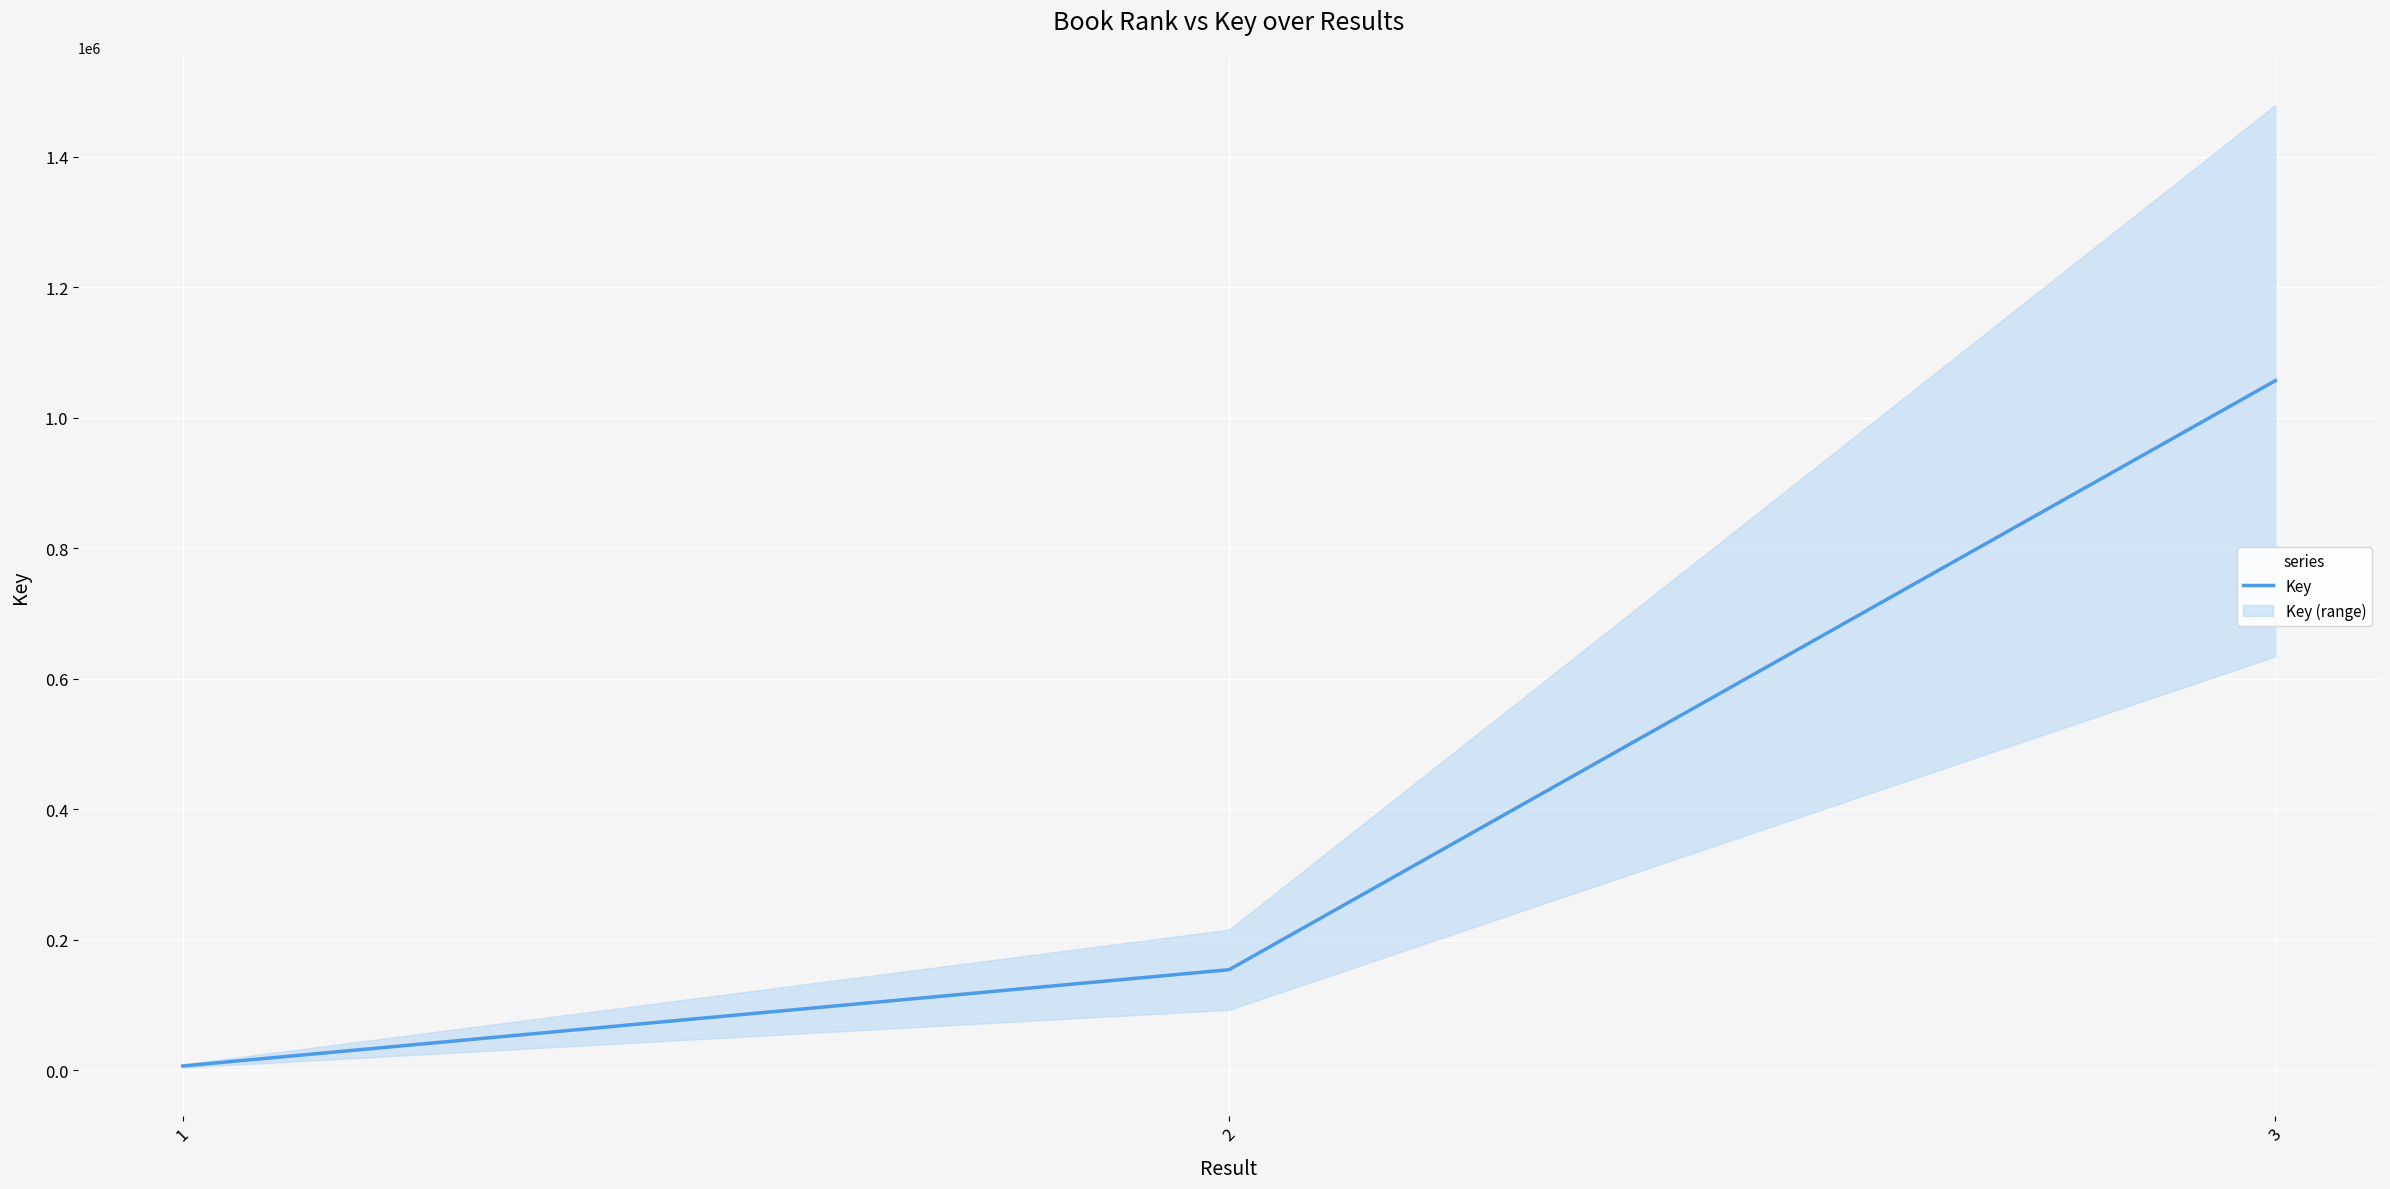

How many data points are above 153726?

1